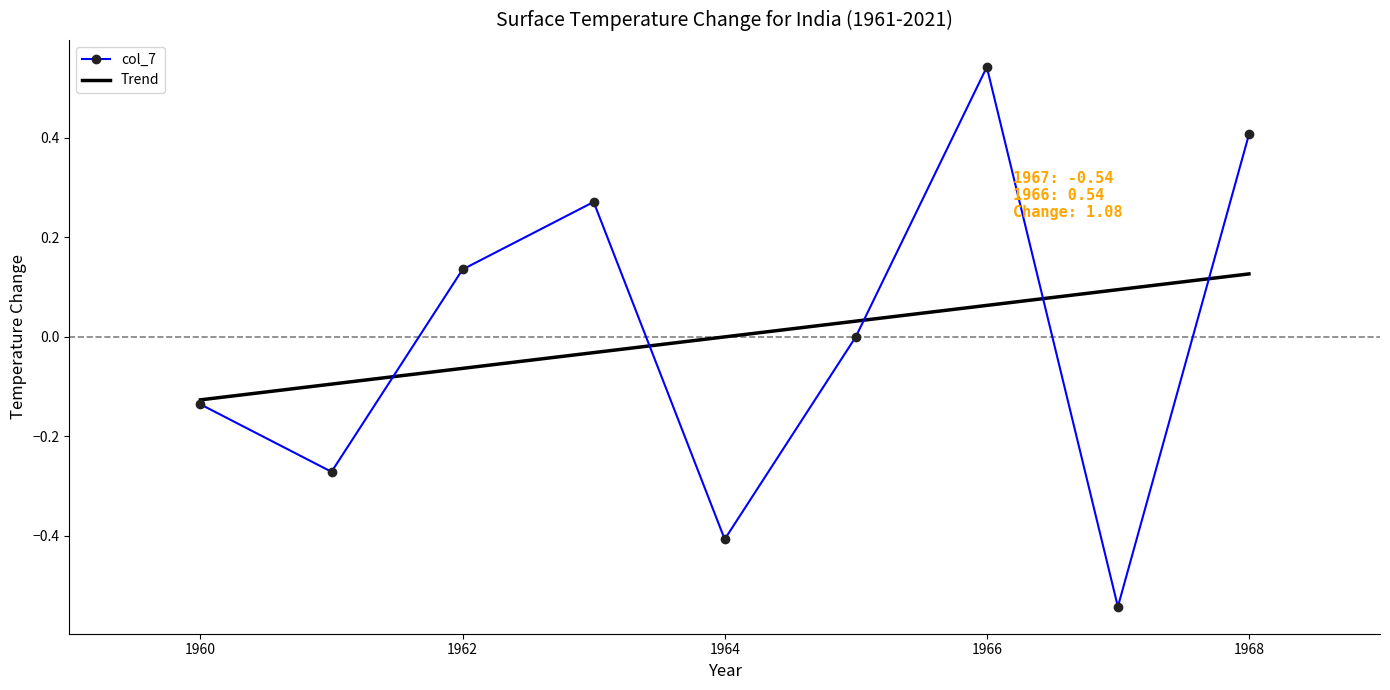

Which series has the largest range (max minus min)?

col_7